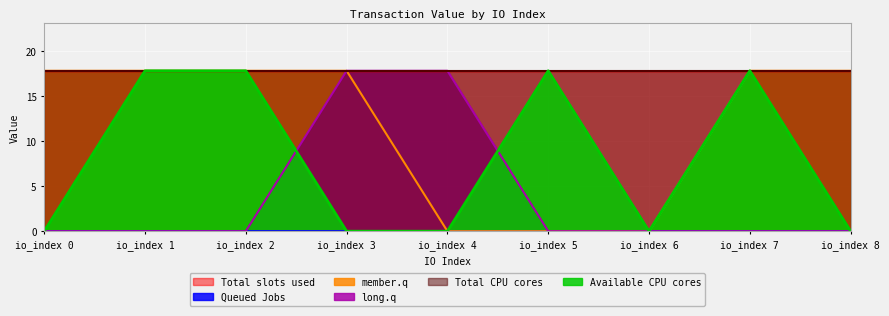

How many lines are shown in the chart?

6